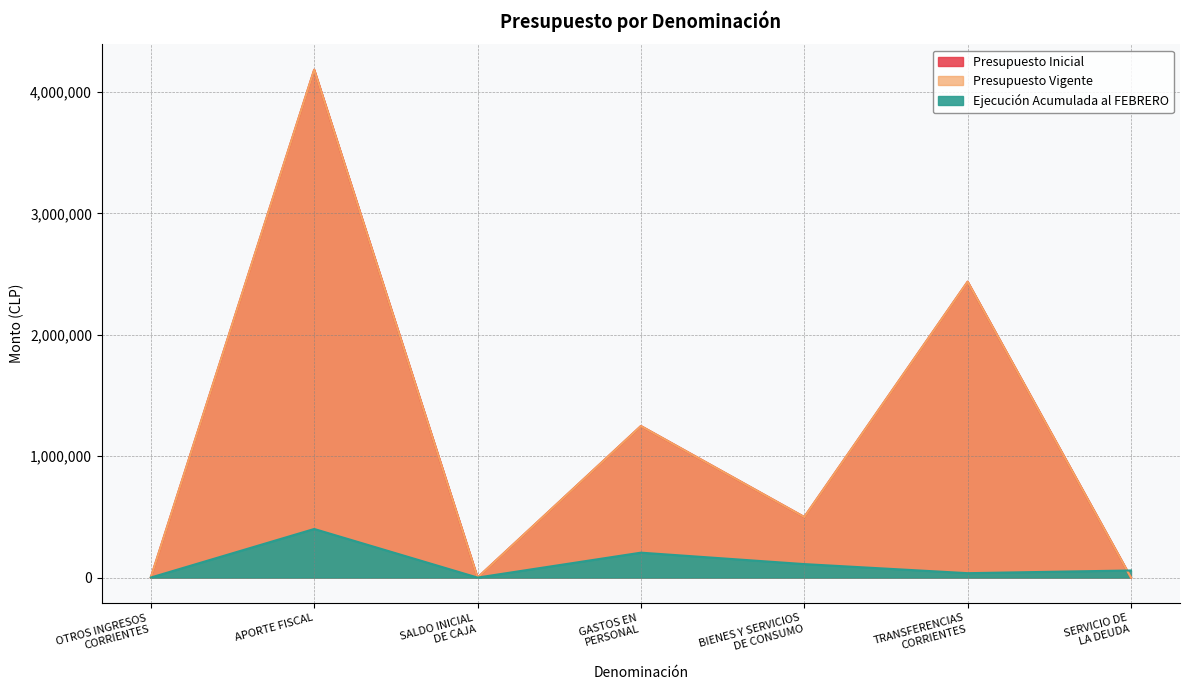

True or false: Presupuesto Vigente and Presupuesto Inicial intersect in this chart.

False